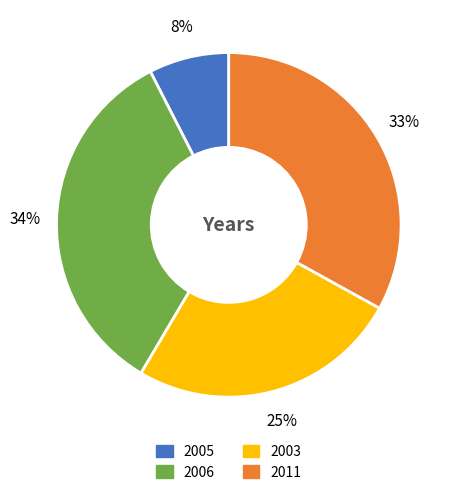

Does any single category account for the majority?

No